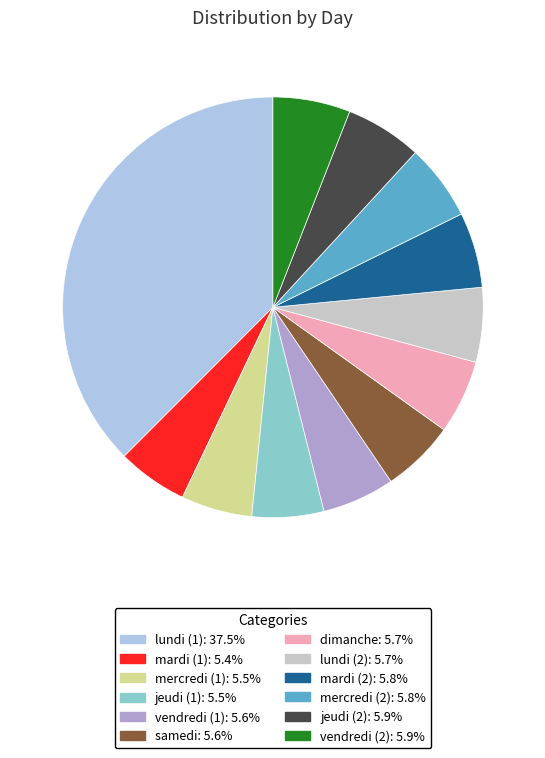

What is the largest slice in the pie chart?

lundi (1)